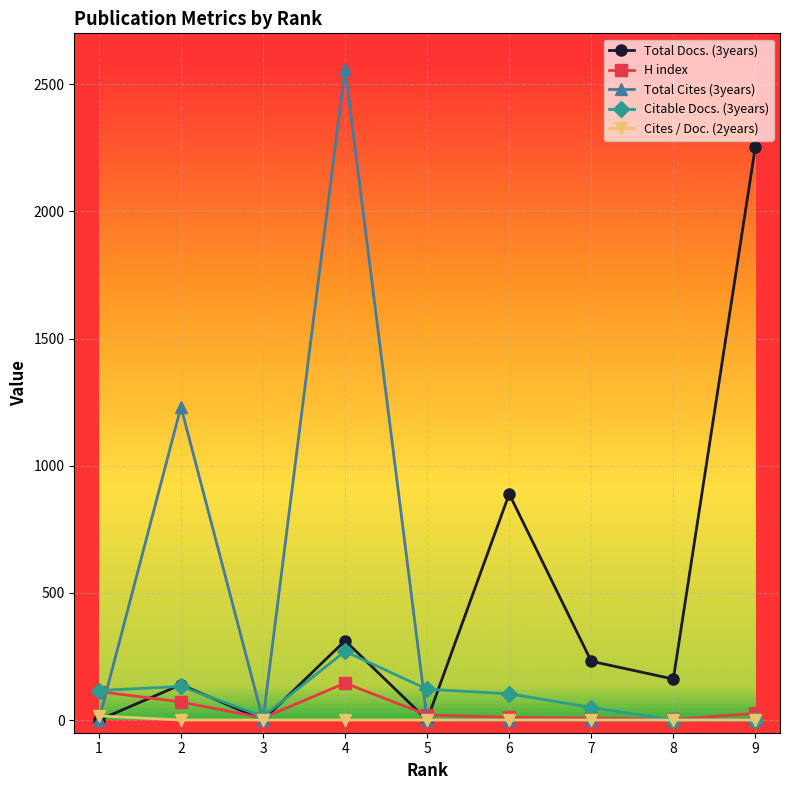

How many categories are shown in the chart?

9